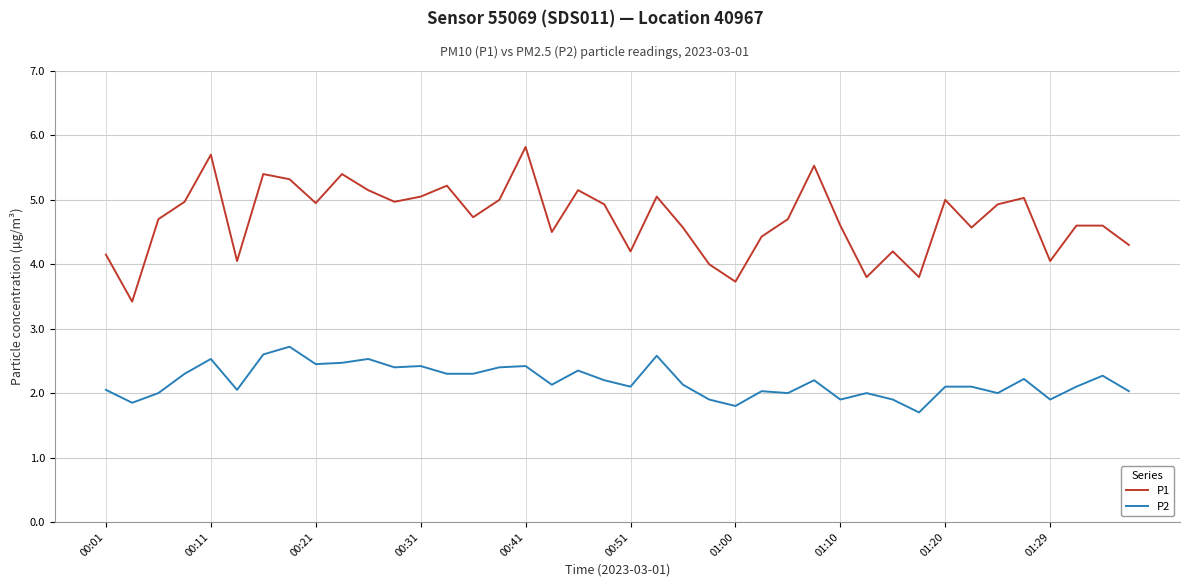

True or false: P1 and P2 intersect in this chart.

False